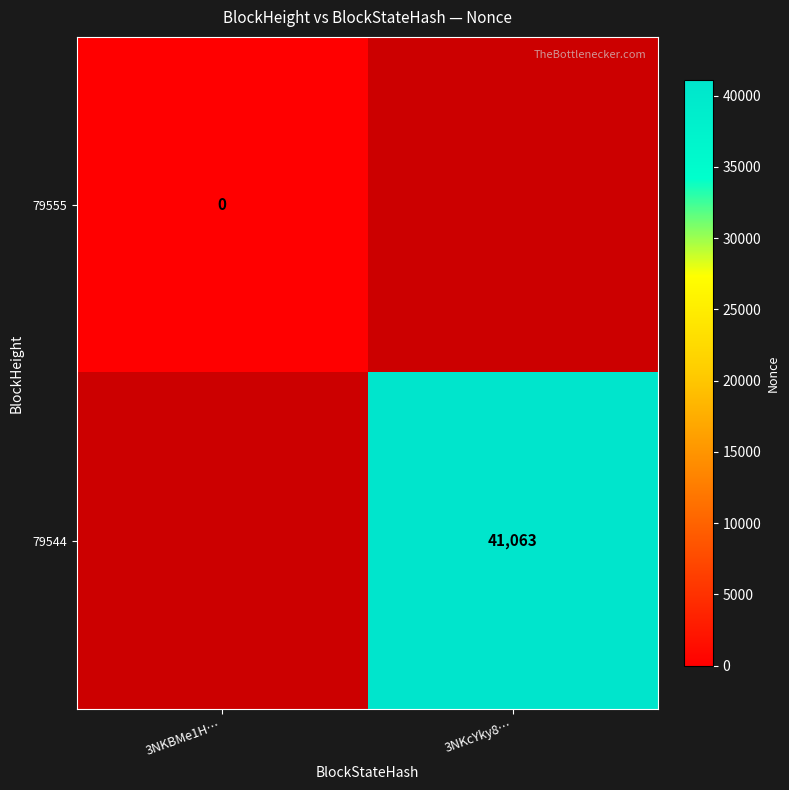

How many distinct data groups are displayed?

2